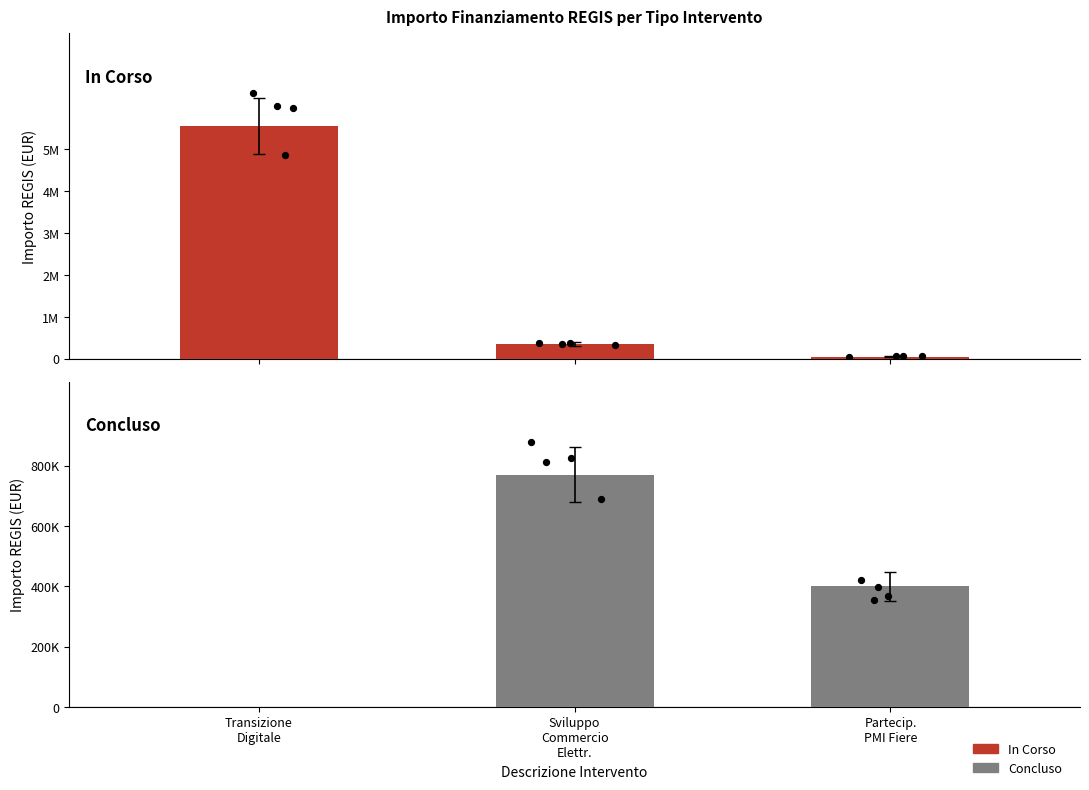

Which series reaches the minimum Y coordinate?

Concluso